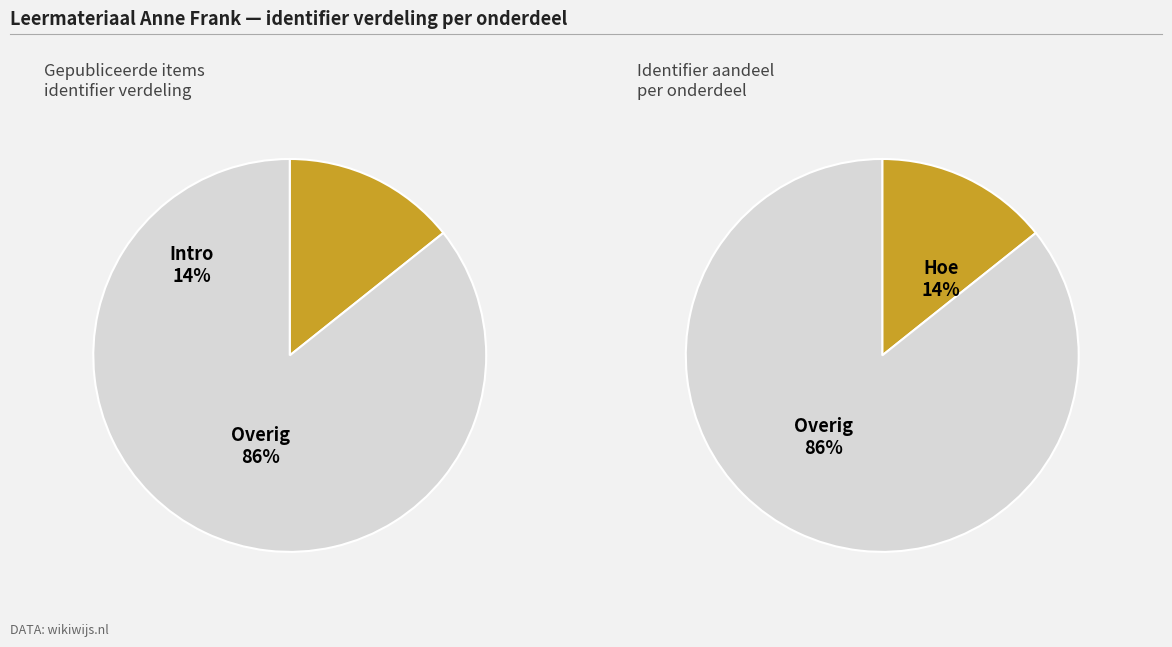

What portion of the pie excludes Intro klassikaal?

85.7%